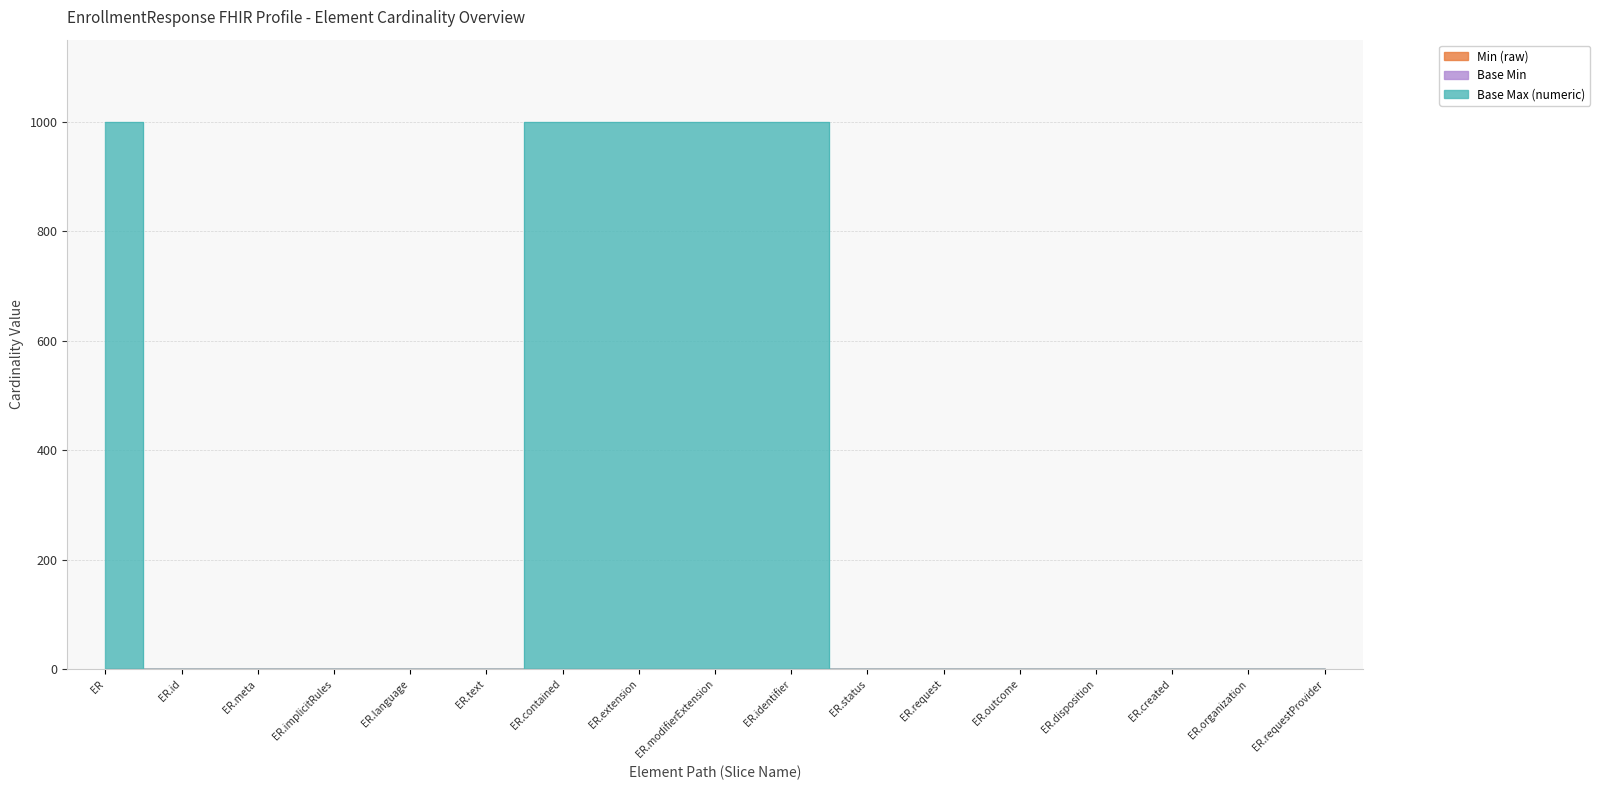

Reading left to right, extract all data points from this chart.

Min (raw): EnrollmentResponse=0	EnrollmentResponse.id=0	EnrollmentResponse.meta=0	EnrollmentResponse.implicitRules=0	EnrollmentResponse.language=0	EnrollmentResponse.text=0	EnrollmentResponse.contained=0	EnrollmentResponse.extension=0	EnrollmentResponse.modifierExtension=0	EnrollmentResponse.identifier=0	EnrollmentResponse.status=0	EnrollmentResponse.request=0	EnrollmentResponse.outcome=0	EnrollmentResponse.disposition=0	EnrollmentResponse.created=0	EnrollmentResponse.organization=0	EnrollmentResponse.requestProvider=0
Base Min: EnrollmentResponse=0	EnrollmentResponse.id=0	EnrollmentResponse.meta=0	EnrollmentResponse.implicitRules=0	EnrollmentResponse.language=0	EnrollmentResponse.text=0	EnrollmentResponse.contained=0	EnrollmentResponse.extension=0	EnrollmentResponse.modifierExtension=0	EnrollmentResponse.identifier=0	EnrollmentResponse.status=0	EnrollmentResponse.request=0	EnrollmentResponse.outcome=0	EnrollmentResponse.disposition=0	EnrollmentResponse.created=0	EnrollmentResponse.organization=0	EnrollmentResponse.requestProvider=0
Base Max (numeric): EnrollmentResponse=999	EnrollmentResponse.id=1	EnrollmentResponse.meta=1	EnrollmentResponse.implicitRules=1	EnrollmentResponse.language=1	EnrollmentResponse.text=1	EnrollmentResponse.contained=999	EnrollmentResponse.extension=999	EnrollmentResponse.modifierExtension=999	EnrollmentResponse.identifier=999	EnrollmentResponse.status=1	EnrollmentResponse.request=1	EnrollmentResponse.outcome=1	EnrollmentResponse.disposition=1	EnrollmentResponse.created=1	EnrollmentResponse.organization=1	EnrollmentResponse.requestProvider=1